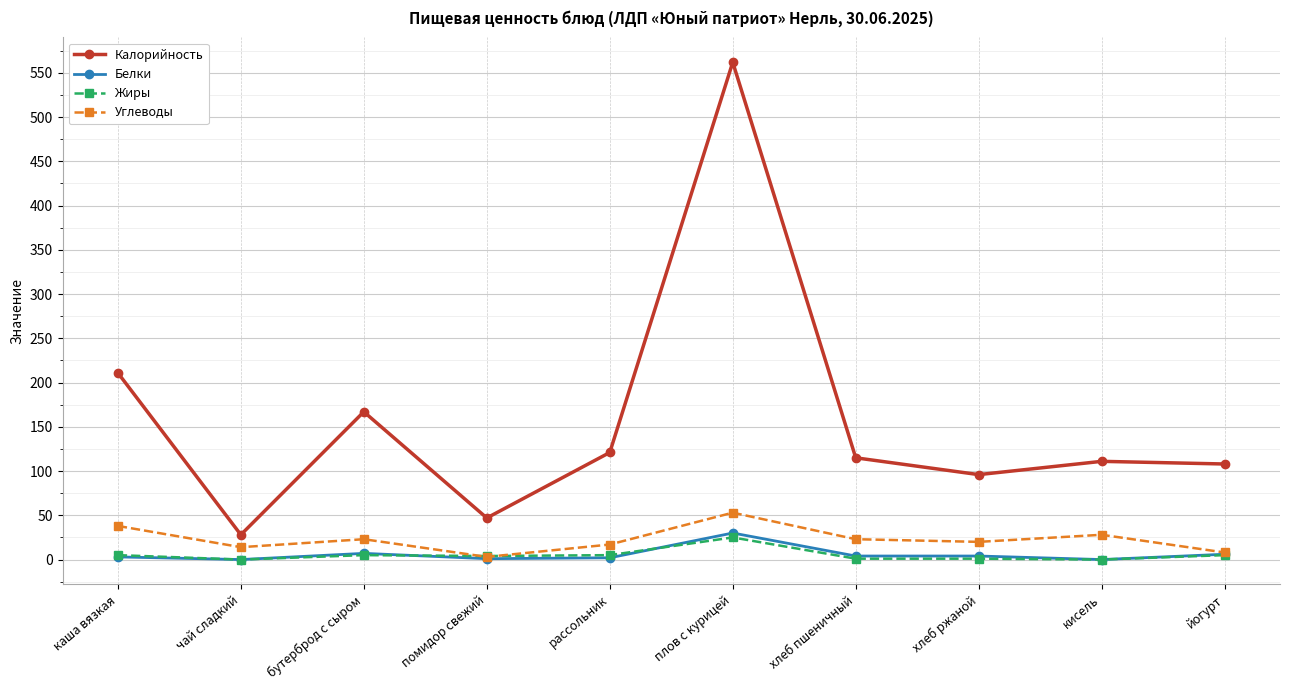

True or false: Калорийность and Жиры cross at least once.

False